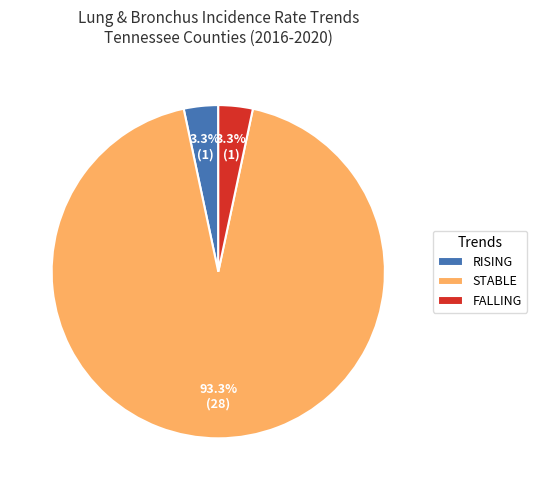

Which category has the biggest portion of the pie?

STABLE